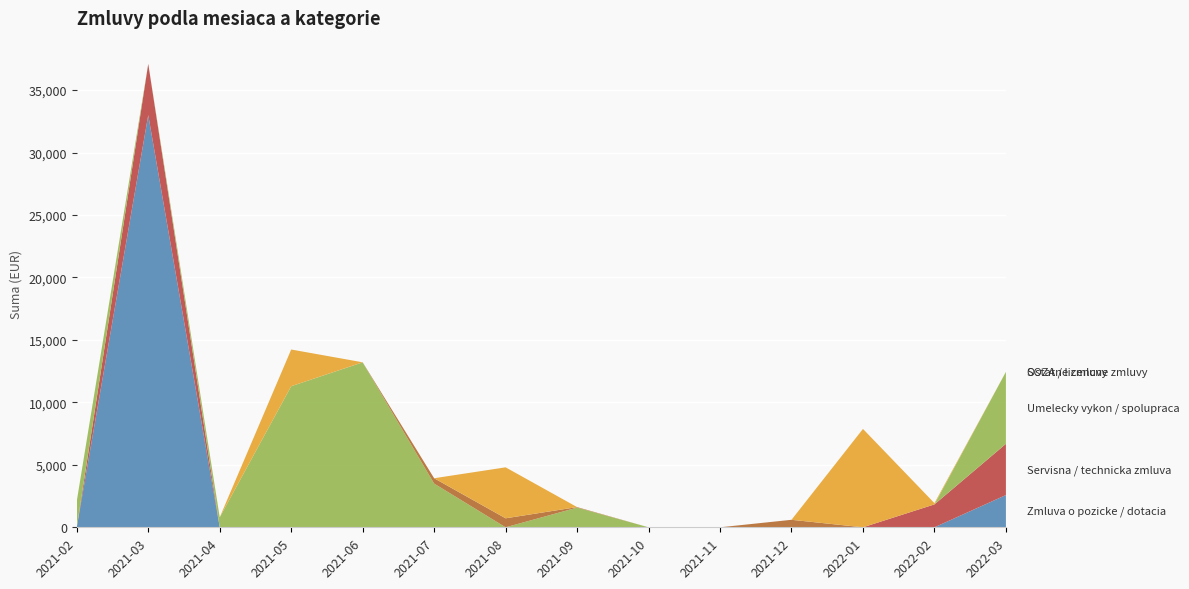

Reading left to right, extract all data points from this chart.

Zmluva o pozicke / dotacia: 0.0	33000.0	0.0	0.0	0.0	0.0	0.0	0.0	0.0	0.0	0.0	0.0	0.0	2580.0
Servisna / technicka zmluva: 0.0	4102.0	0.0	0.0	0.0	0.0	0.0	0.0	0.0	0.0	0.0	0.0	1833.3	4102.0
Umelecky vykon / spolupraca: 2100.0	0.0	800.0	11295.0	13200.0	3500.0	0.0	1575.0	0.0	0.0	0.0	0.0	0.0	5760.0
SOZA / licencne zmluvy: 0.0	0.0	0.0	0.0	9.6	427.2	720.0	42.0	0.0	0.0	600.0	0.0	0.0	0.0
Ostatne zmluvy: 0.0	0.0	0.0	2937.5	0.0	0.0	4080.0	0.0	0.0	0.0	0.0	7875.0	100.0	0.0